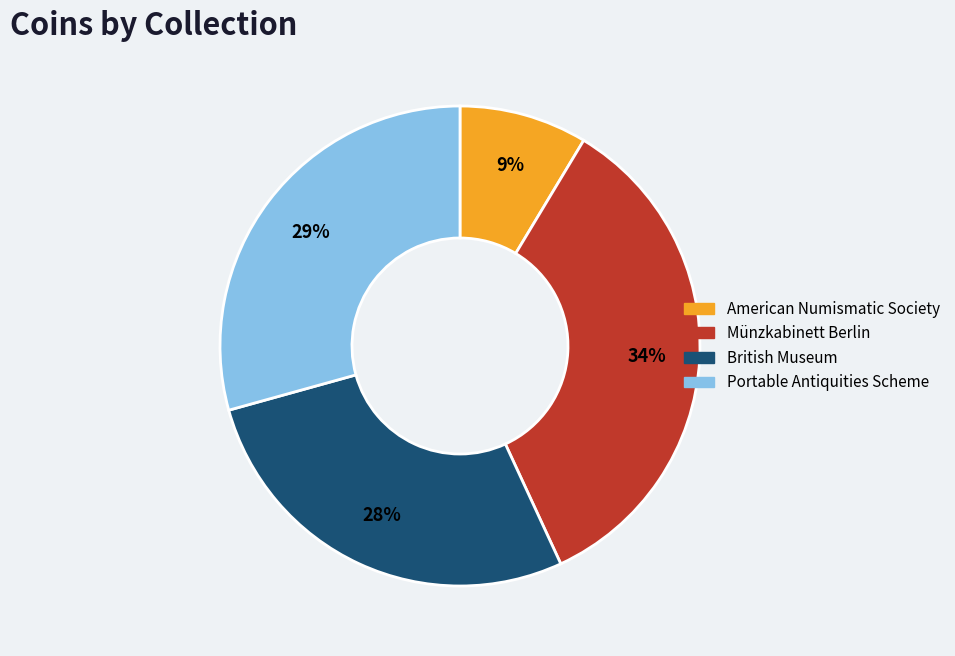

Do Portable Antiquities Scheme and American Numismatic Society together represent more than half of the pie?

No